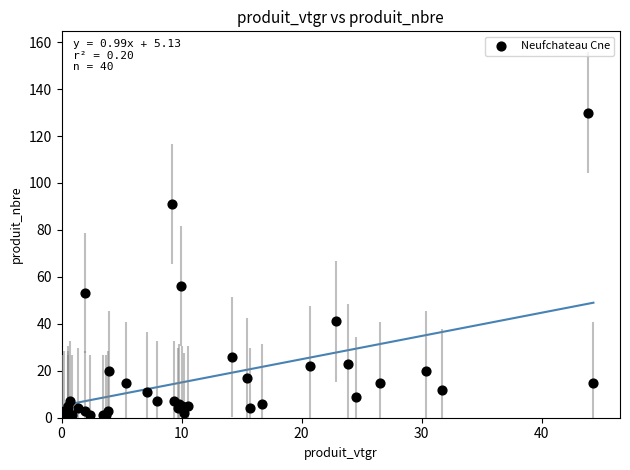

What Y value in the scatter plot is closest to 65?

56